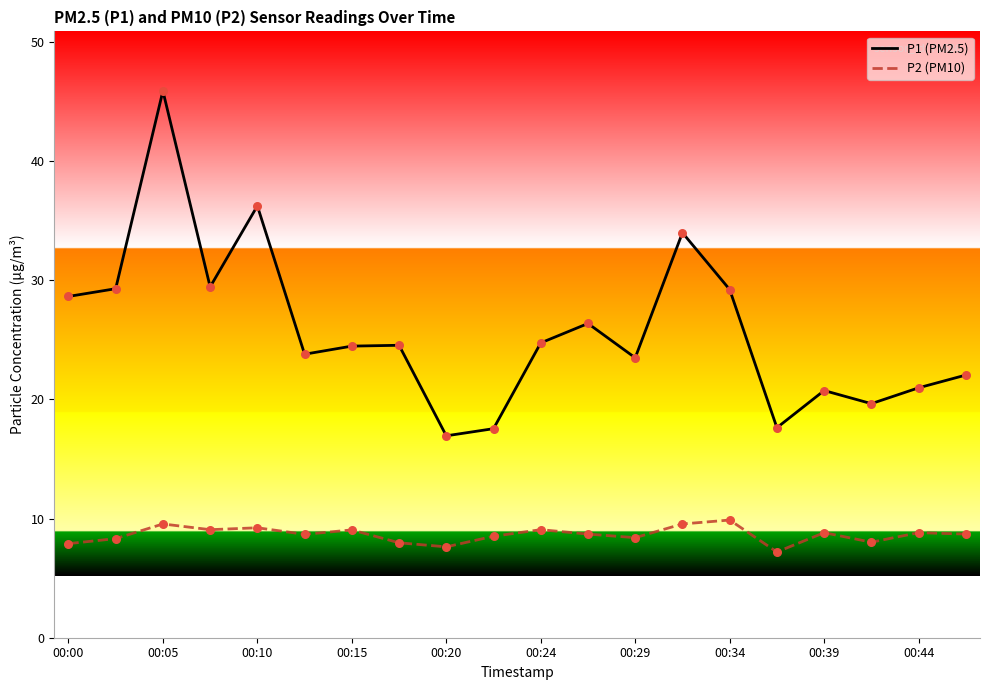

At how many categories does at least one series exceed 8?

20